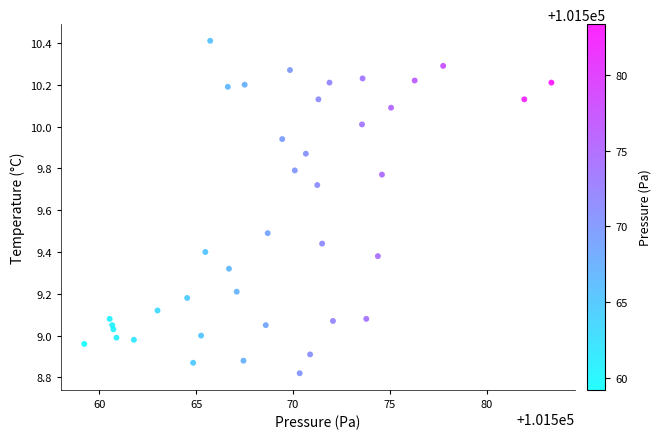

What is the range of X values (max minus min)?

24.1